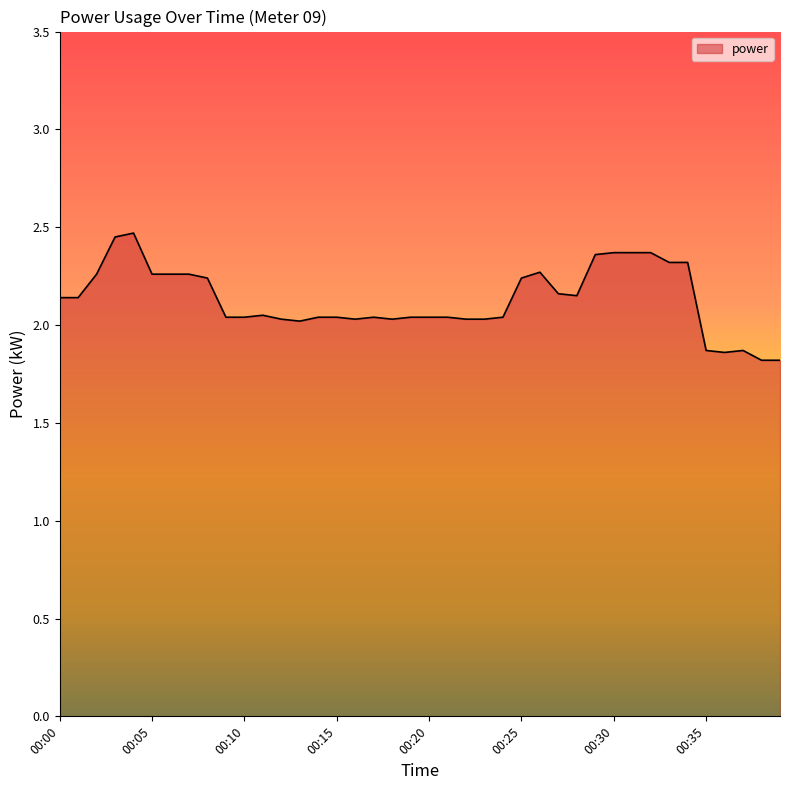

What is the minimum value shown in the chart?

1.8